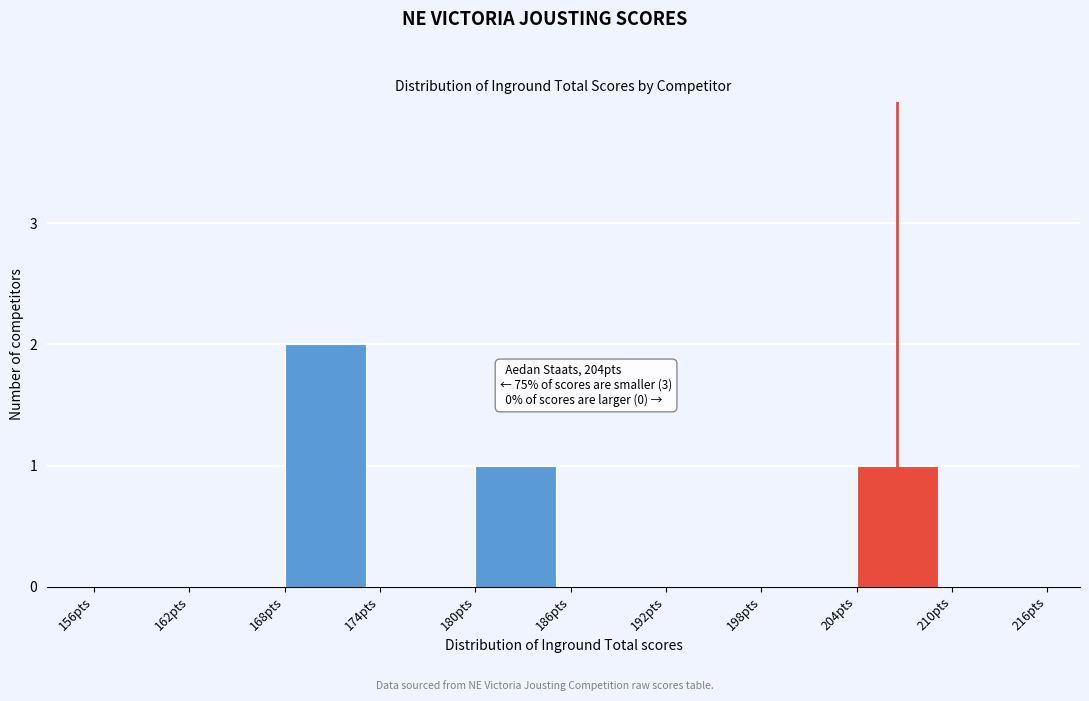

Over which range of the x-axis is the bar tallest?

168 to 174